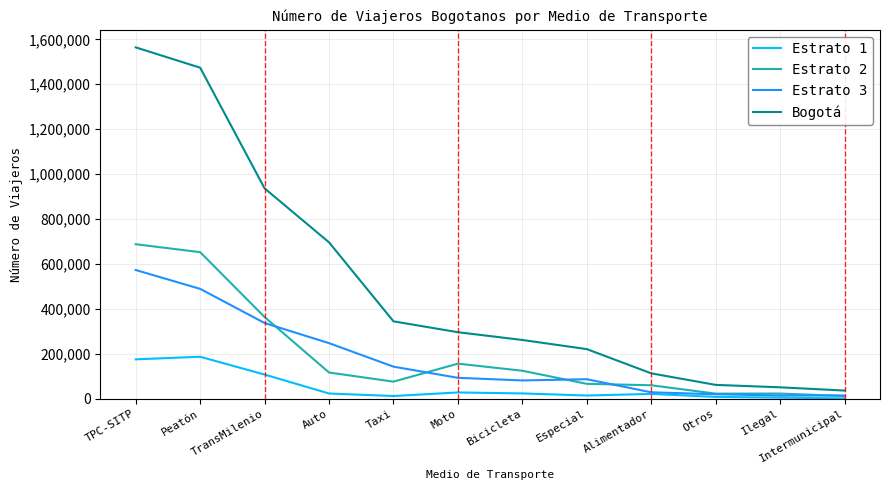

What is the maximum value for Estrato 1?

187185